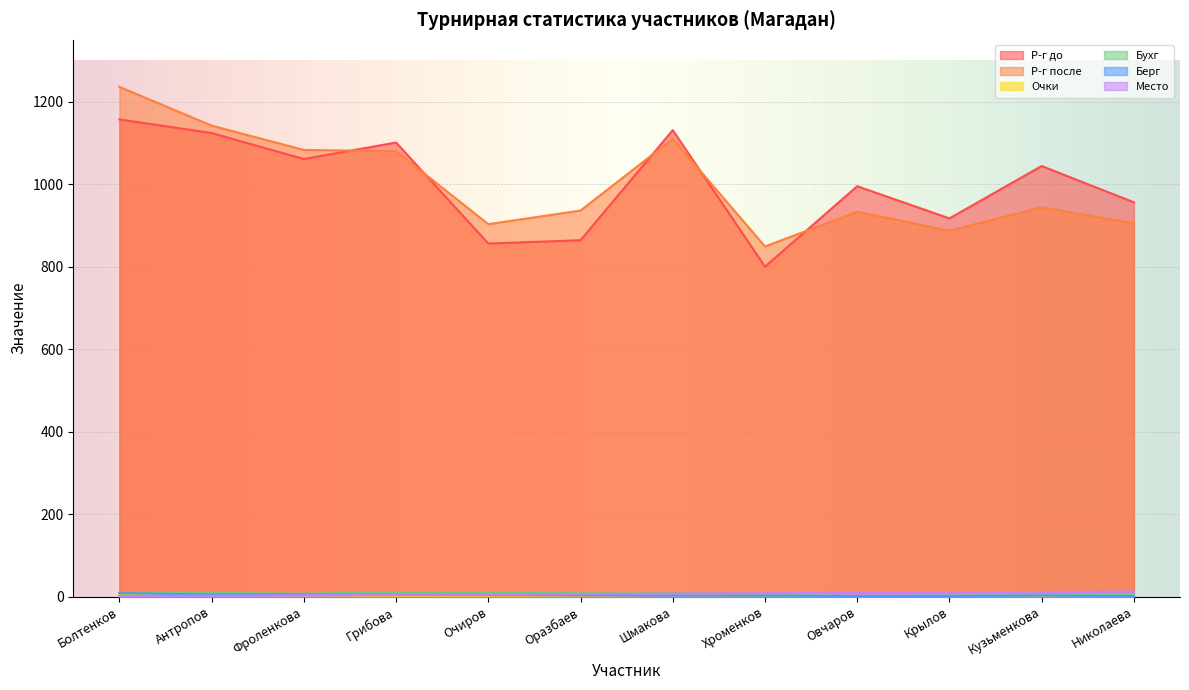

True or false: Берг and Очки cross at least once.

False